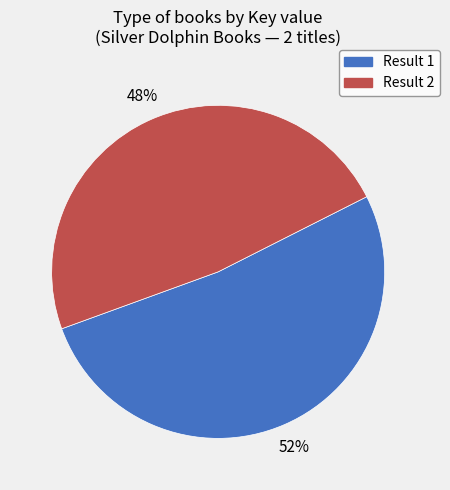

How many slices are in this pie chart?

2